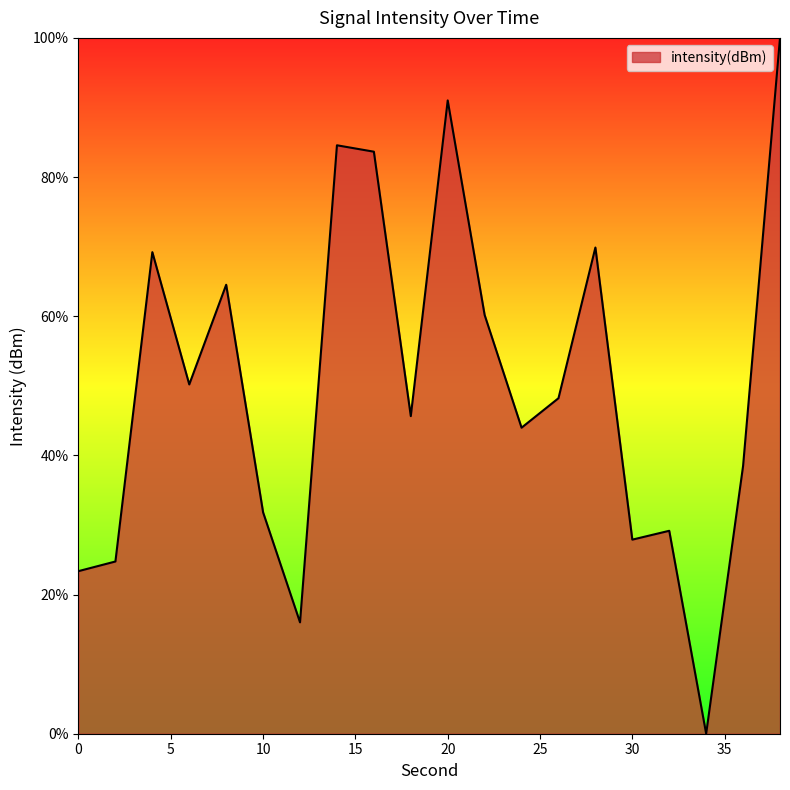

What is the difference between the maximum and minimum values?

100.0